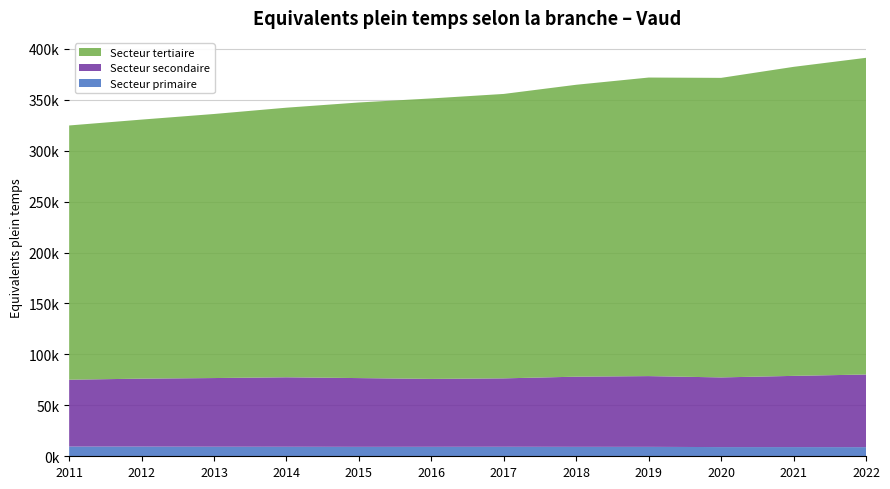

Reading right to left, transcribe all the data shown in this chart.

Secteur primaire: 2022=8961.3	2021=9028.0	2020=9027.4	2019=9256.8	2018=9278.7	2017=9358.7	2016=9313.6	2015=9277.3	2014=9365.8	2013=9419.8	2012=9550.2	2011=9565.8
Secteur secondaire: 2022=71308.0	2021=69902.0	2020=68390.1	2019=69453.9	2018=68866.8	2017=67128.3	2016=66641.7	2015=67479.6	2014=68182.8	2013=67379.4	2012=66663.4	2011=65605.4
Secteur tertiaire: 2022=310904.7	2021=303369.8	2020=294068.2	2019=293093.3	2018=286571.1	2017=279231.3	2016=275346.0	2015=270579.3	2014=264667.5	2013=259227.4	2012=254309.7	2011=249582.7